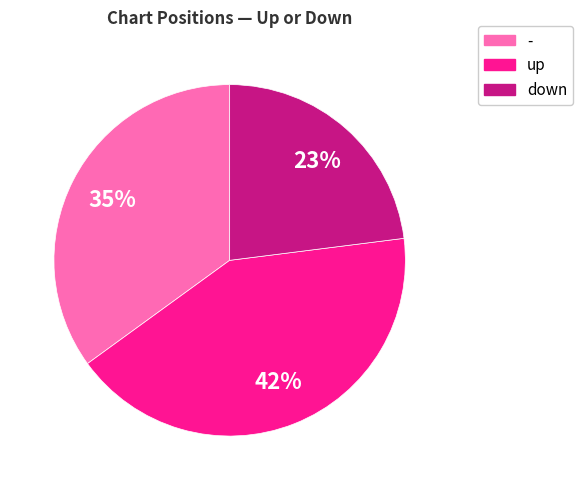

To the nearest percent, what is the difference between the up and - slice percentages?

7%